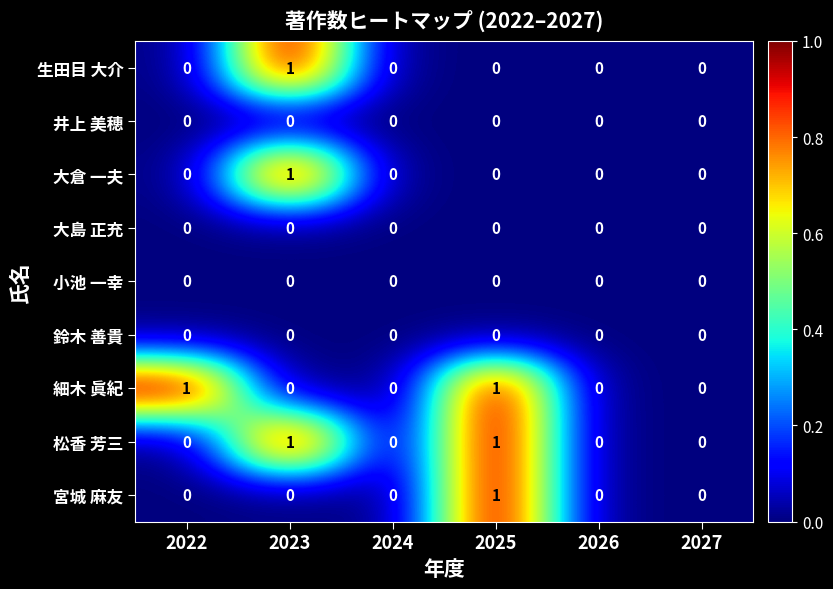

What is the total value across all series at 2025?

3